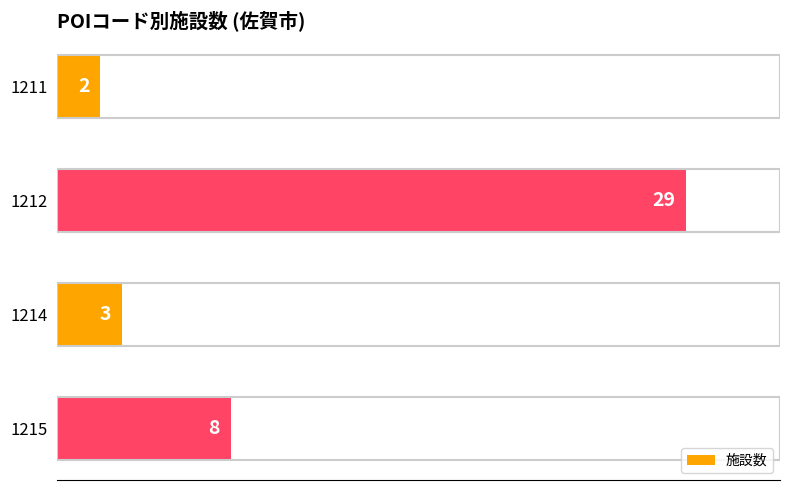

Read the value at 1215, to the nearest 5.

10